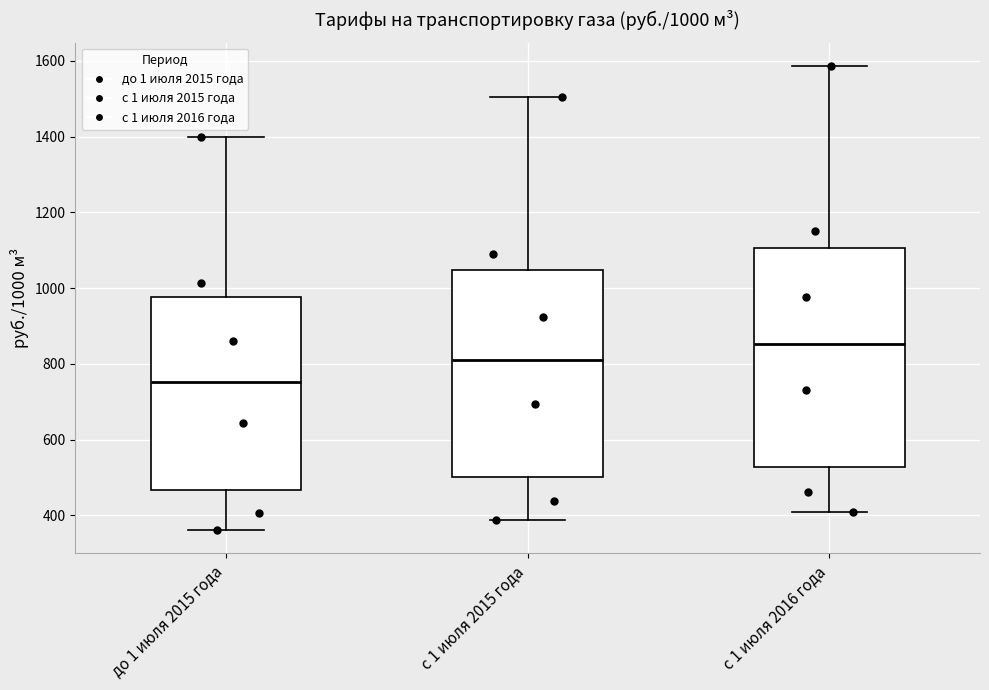

Which box is the tallest, from its lower edge to its upper edge?

с 1 июля 2016 года